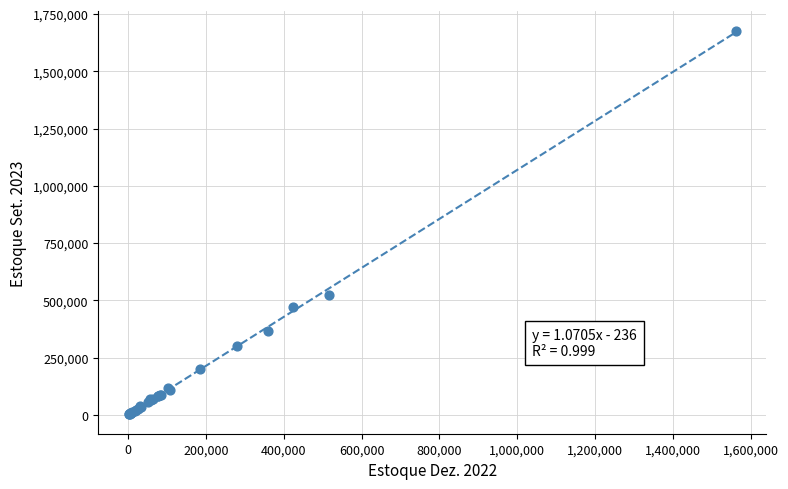

What Y value in the scatter plot is closest to 840049?

523684